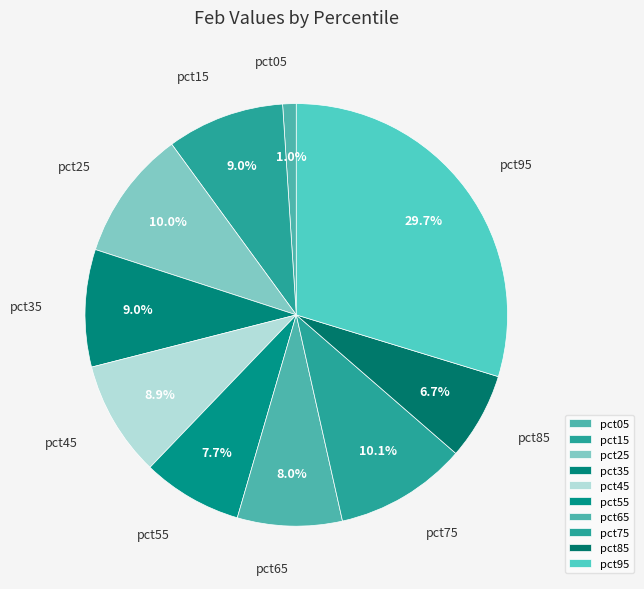

What percentage is the pct05 slice, to the nearest percent?

1%